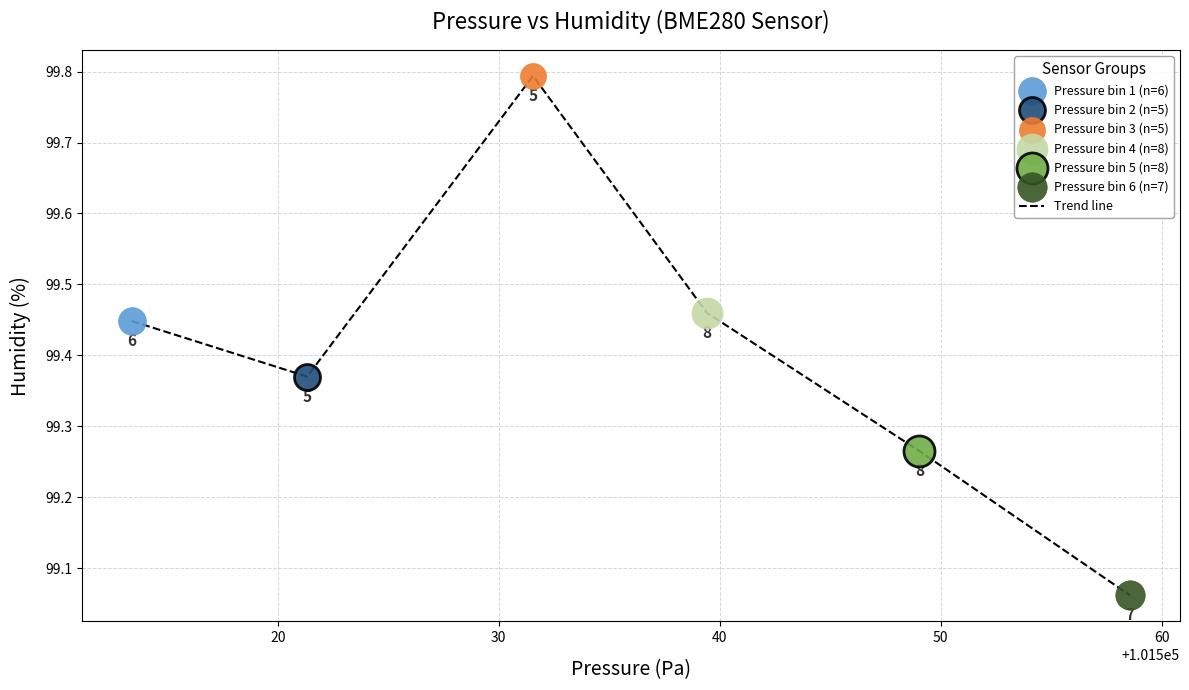

How many interior local valleys (lower than both neighbors) does the data have?

1